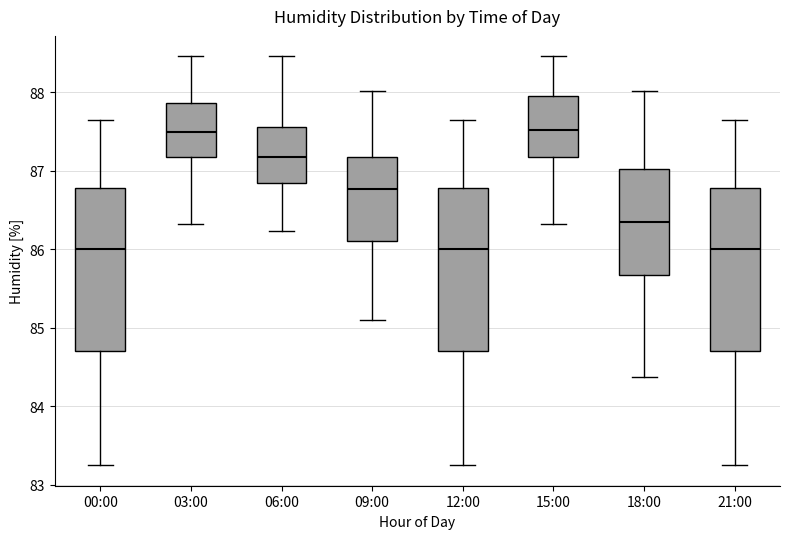

Where is the upper edge of the box for 09:00 on the y-axis? The values are not printed on the chart, so give them approximately, as read against the axis.

87.2